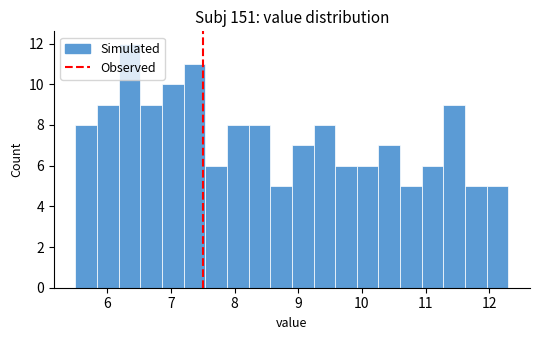

Around what value on the x-axis is the tallest bar? Give the approximate position of its centre, as read against the axis.

6.4